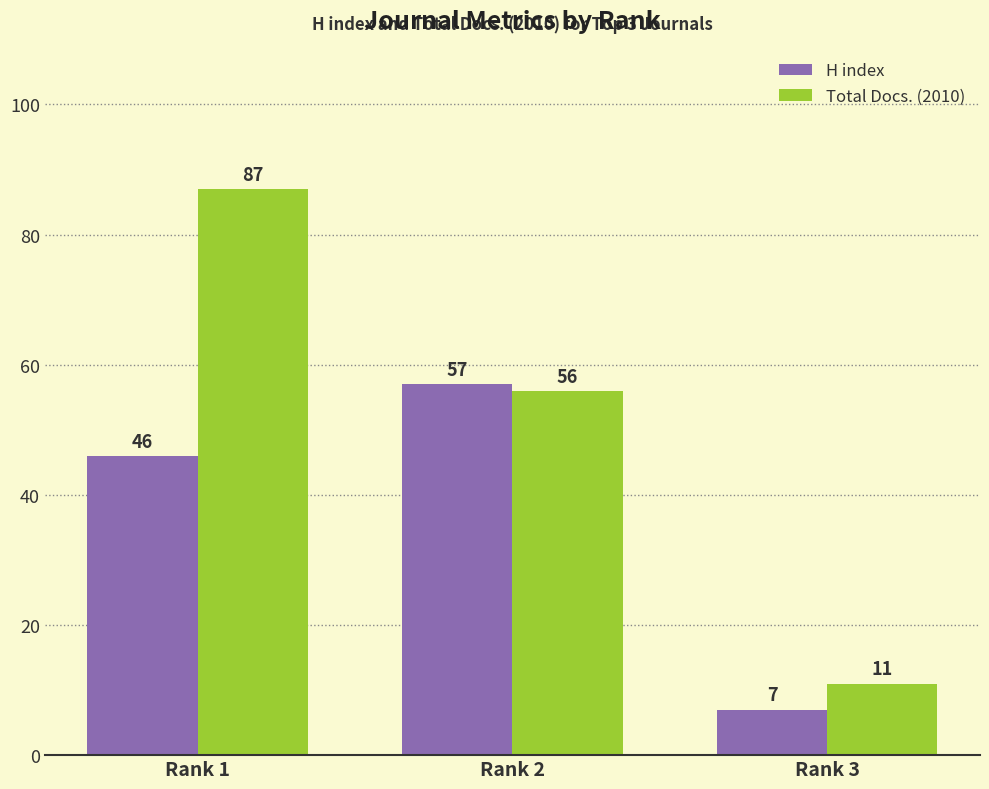

What is the value of the Total Docs. (2010) bar at the 1st from the left?

87